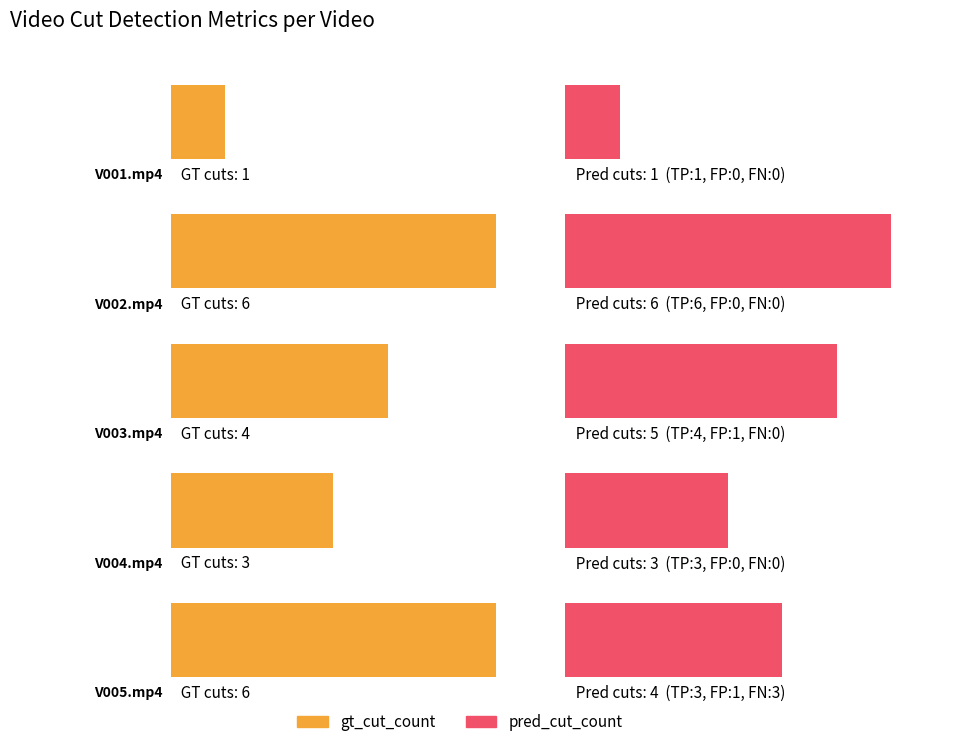

Is it true that gt_cut_count equals 6 at V005.mp4?

True